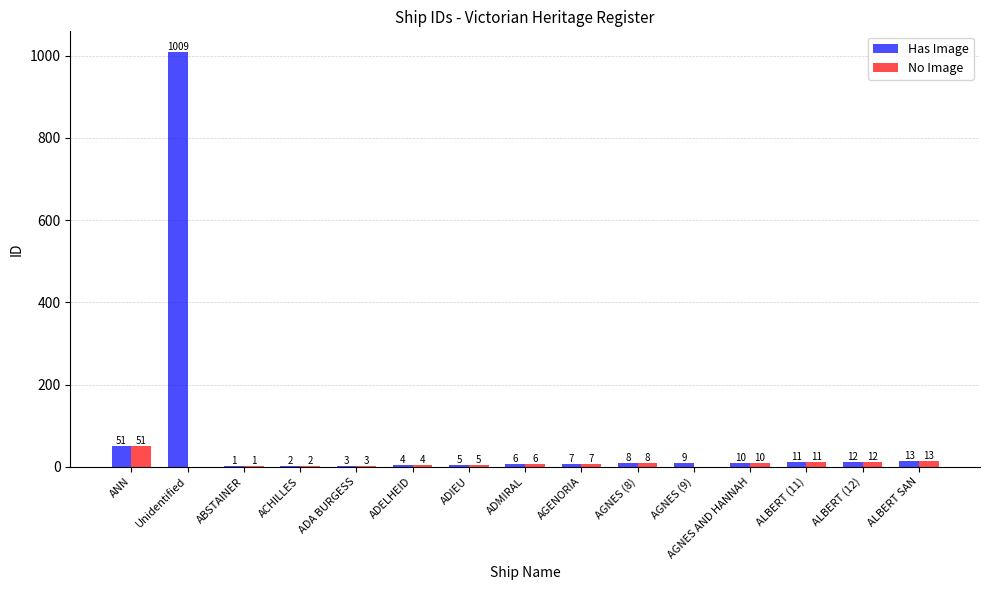

What is the average value of the Has Image series?

77